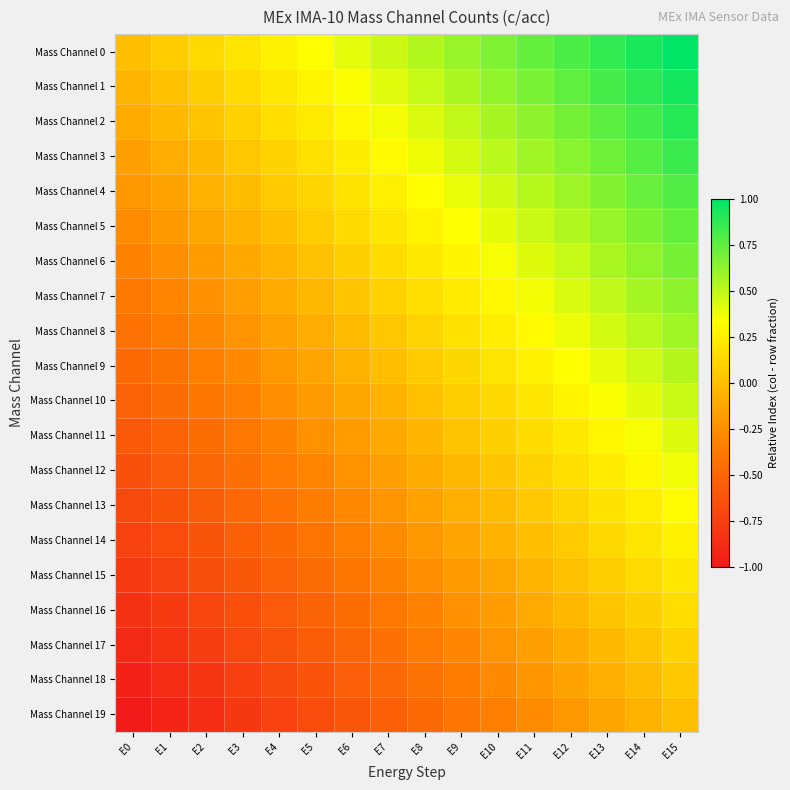

Which category has the highest value across all series?

E15